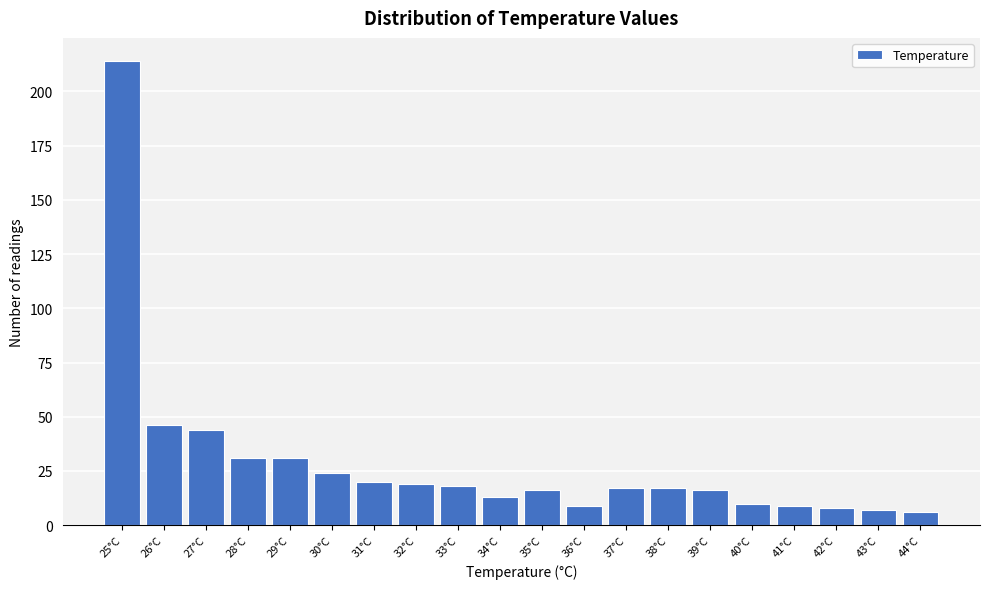

Reading left to right, list all the values displayed in this chart.

25°C=214	26°C=46	27°C=44	28°C=31	29°C=31	30°C=24	31°C=20	32°C=19	33°C=18	34°C=13	35°C=16	36°C=9	37°C=17	38°C=17	39°C=16	40°C=10	41°C=9	42°C=8	43°C=7	44°C=6